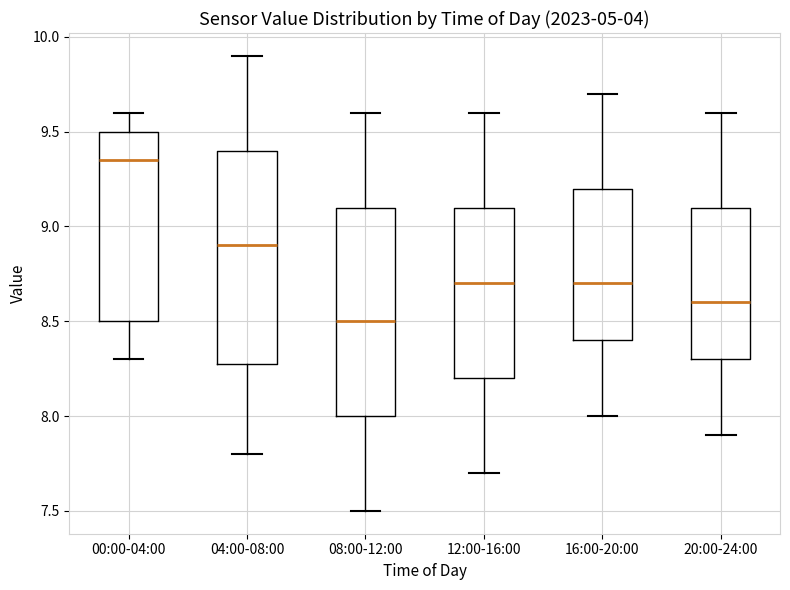

Reading left to right, transcribe this box plot: for each box, give where its median line is, the range the box spans, and where its two whiskers end, as read against the y-axis. The values are not printed on the chart, so give them approximately, as read against the axis.

00:00-04:00: median 9.35, box 8.50 to 9.50, whiskers 8.30 to 9.60
04:00-08:00: median 8.90, box 8.30 to 9.40, whiskers 7.80 to 9.90
08:00-12:00: median 8.50, box 8.00 to 9.10, whiskers 7.50 to 9.60
12:00-16:00: median 8.70, box 8.20 to 9.10, whiskers 7.70 to 9.60
16:00-20:00: median 8.70, box 8.40 to 9.20, whiskers 8.00 to 9.70
20:00-24:00: median 8.60, box 8.30 to 9.10, whiskers 7.90 to 9.60